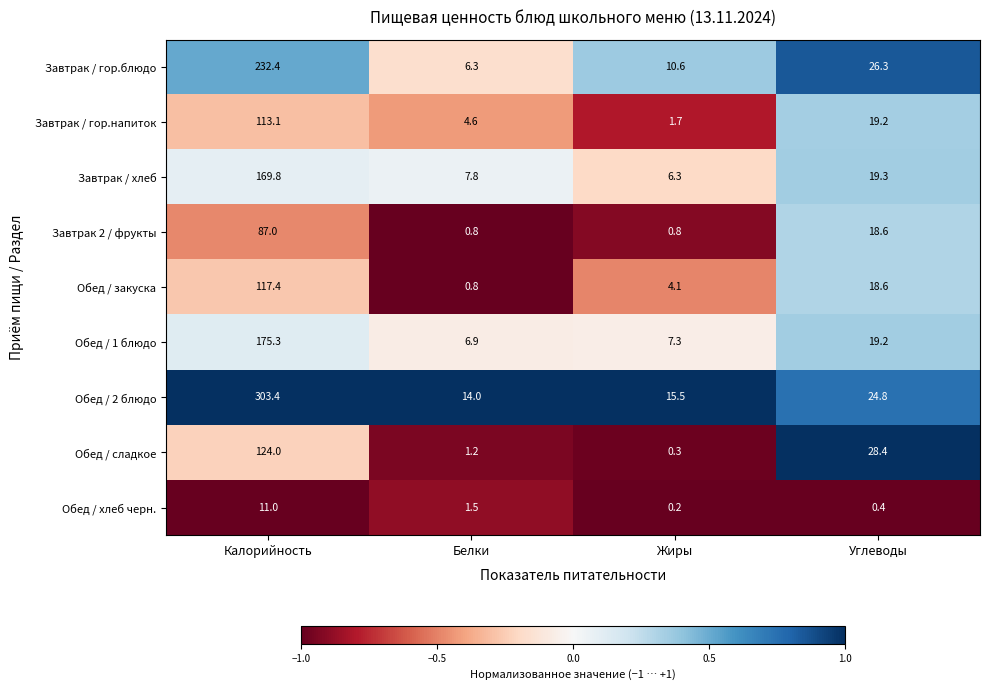

What is the approximate value of Завтрак / хлеб at Белки?

7.8